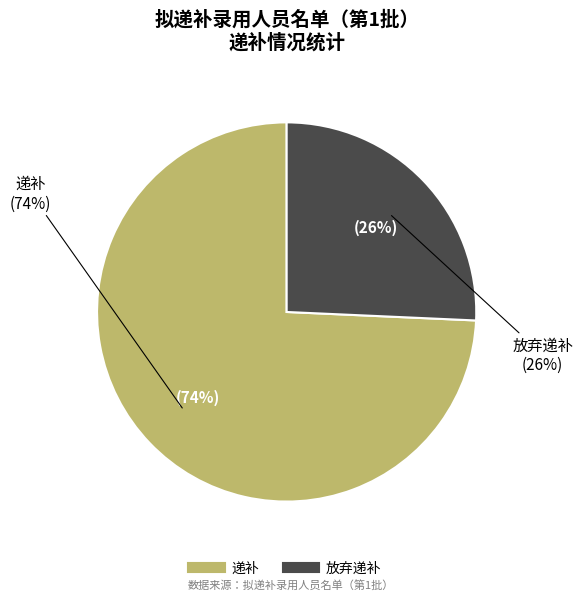

How many slices are in this pie chart?

2